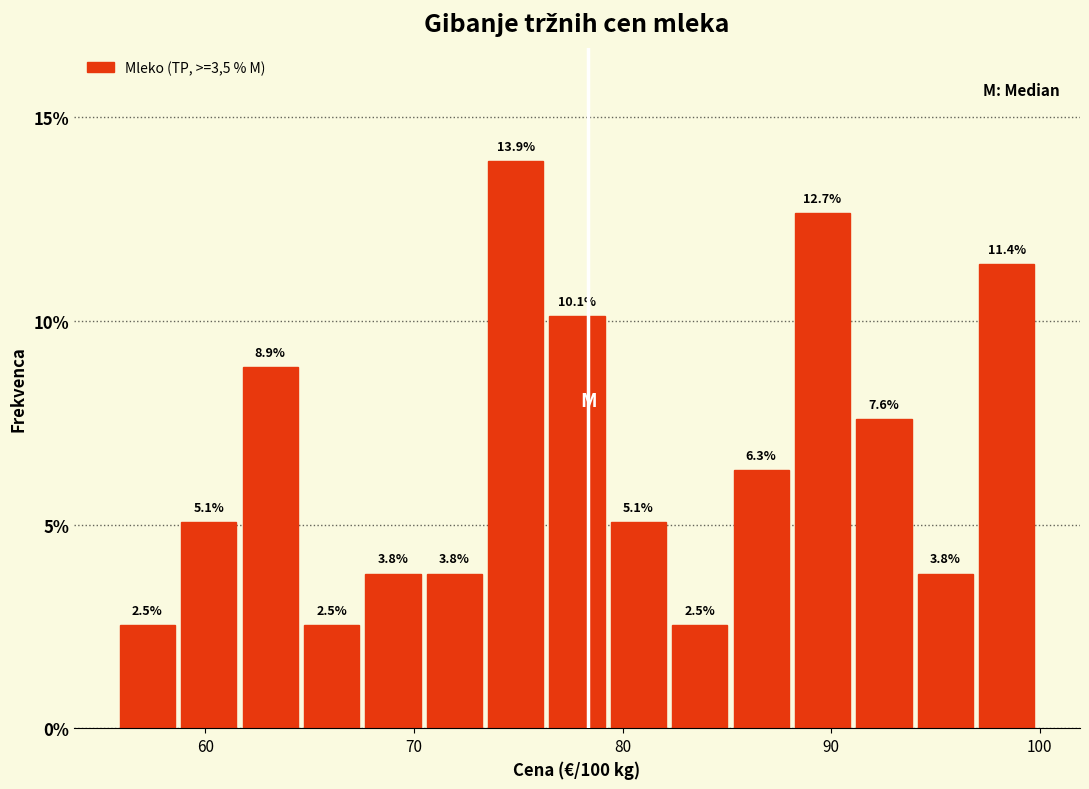

Read against the x-axis, roughly where is the centre of the tallest bar?

75